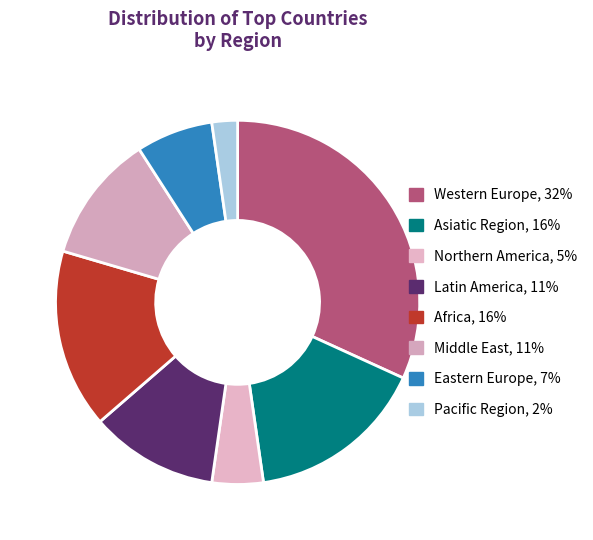

How many slices are in this pie chart?

8